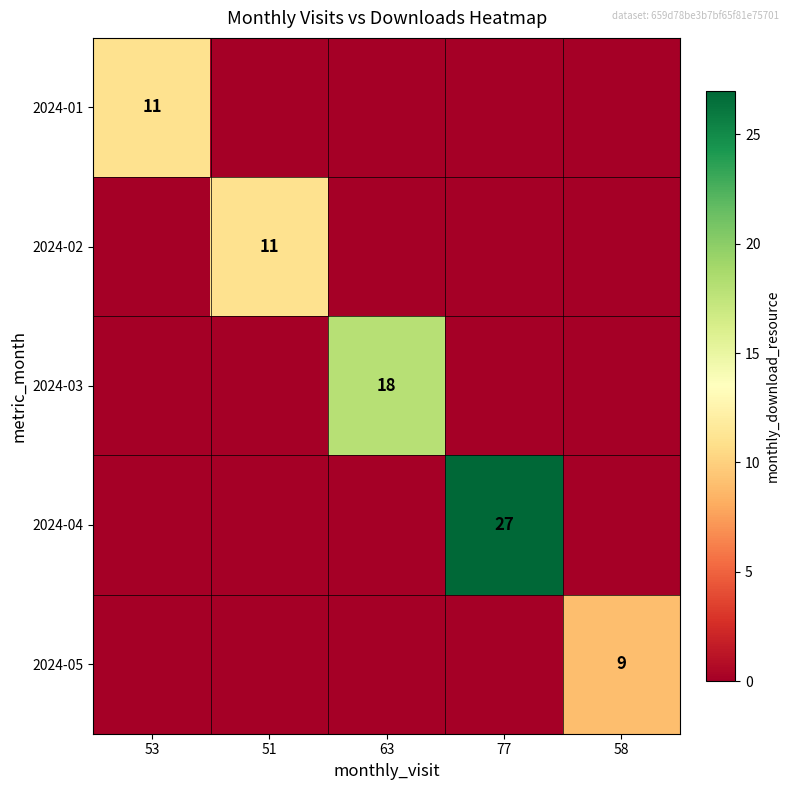

The value of 2024-04 at 77 is 27. True or false?

True